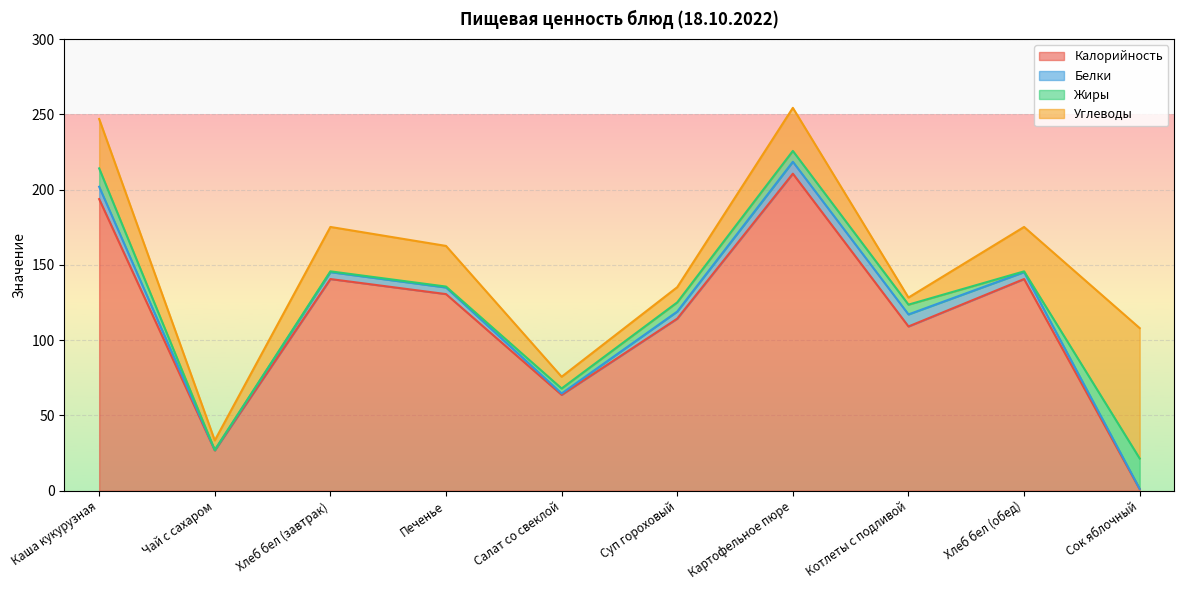

Which series has the largest range (max minus min)?

Калорийность